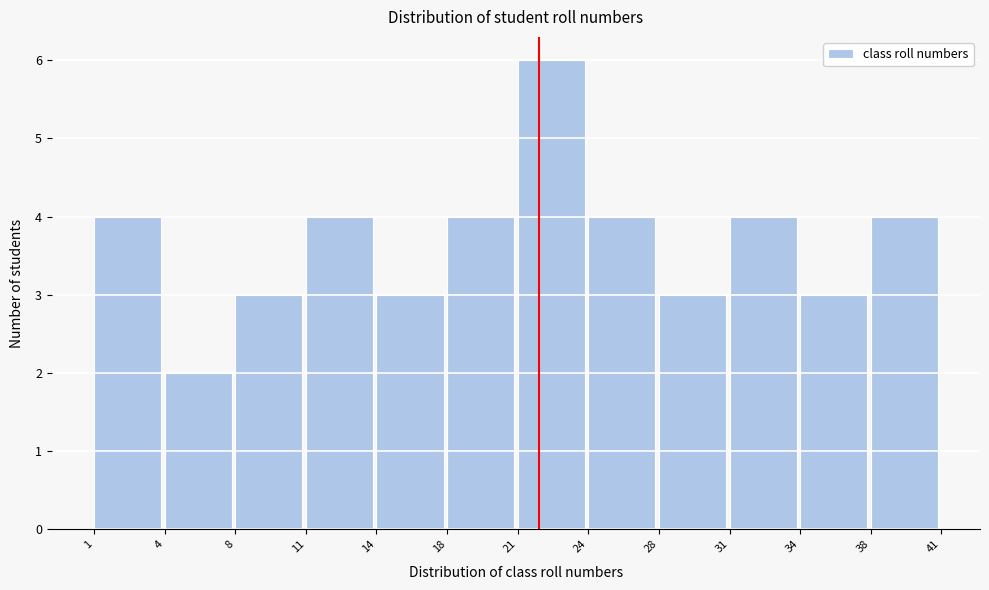

Reading left to right, transcribe this chart: for each bar, give the range it covers on the x-axis and its height. The values are not printed on the chart, so give them approximately, as read against the axis.

1 to 4: 4
4 to 8: 2
8 to 11: 3
11 to 14: 4
14 to 18: 3
18 to 21: 4
21 to 24: 6
24 to 28: 4
28 to 31: 3
31 to 34: 4
34 to 38: 3
38 to 41: 4